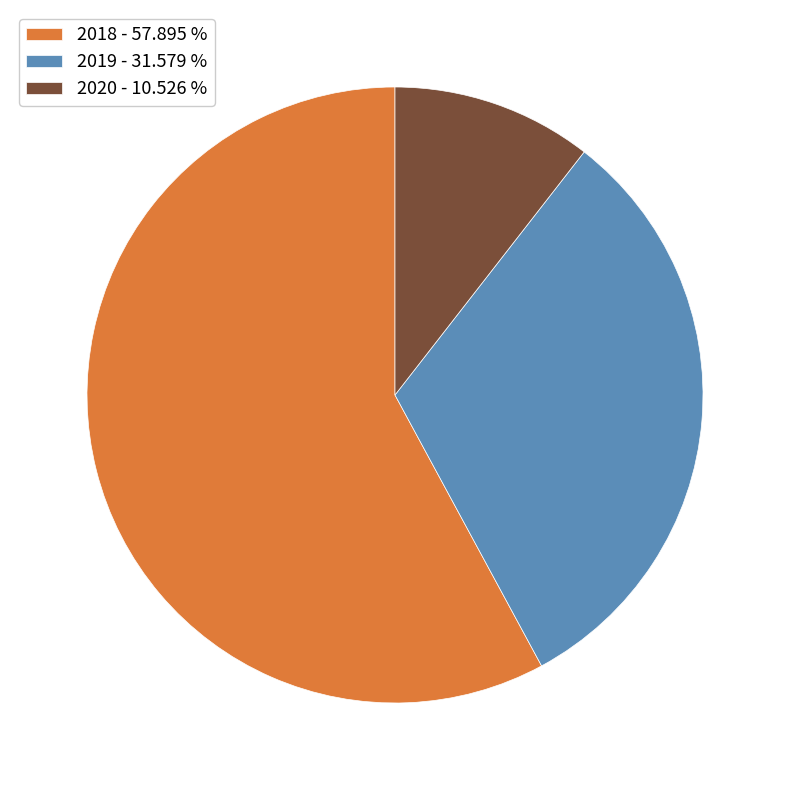

Count the number of slices in the pie.

3